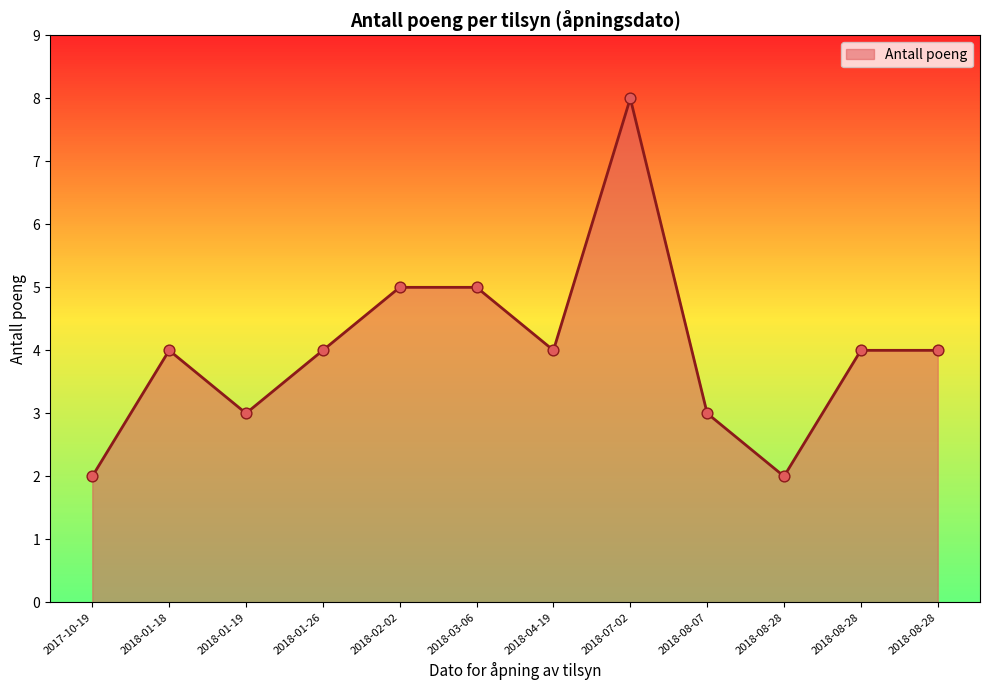

Between 2018-01-26 and 2018-02-02, which is larger?

2018-02-02